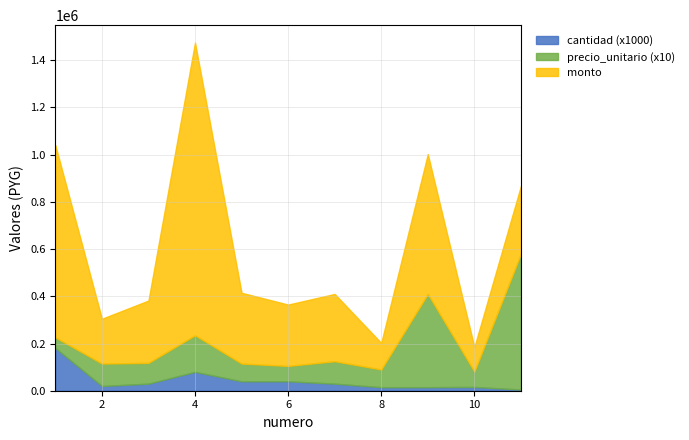

Is it true that cantidad equals 40 at 6?

True